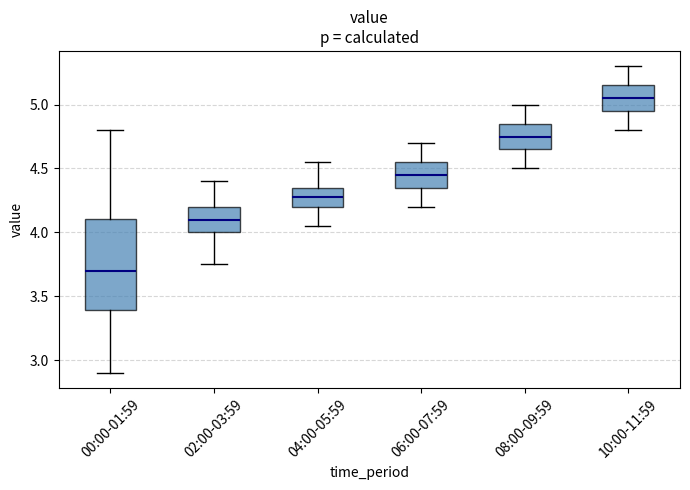

Comparing the boxes themselves (not the whiskers), which one is the tallest?

00:00-01:59